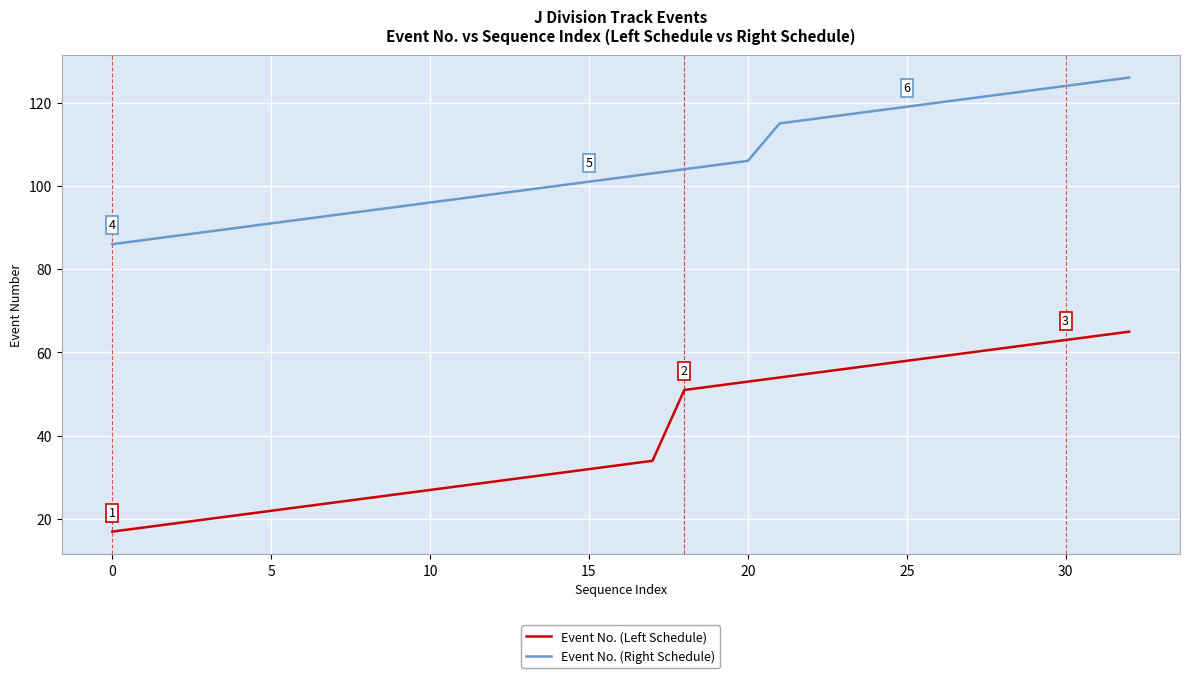

List the series in order of their overall mean, lowest first.

Event No. (Left Schedule), Event No. (Right Schedule)